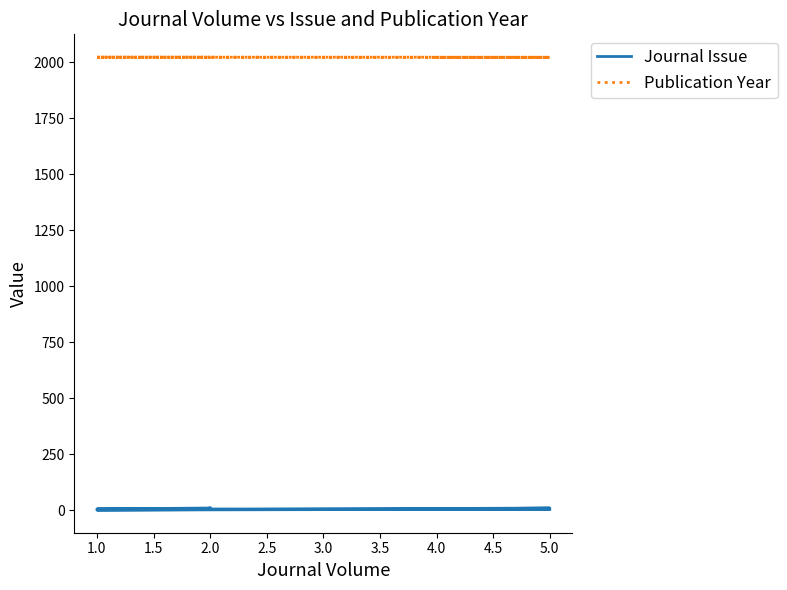

How many interior local peaks does the Journal Issue series have?

1